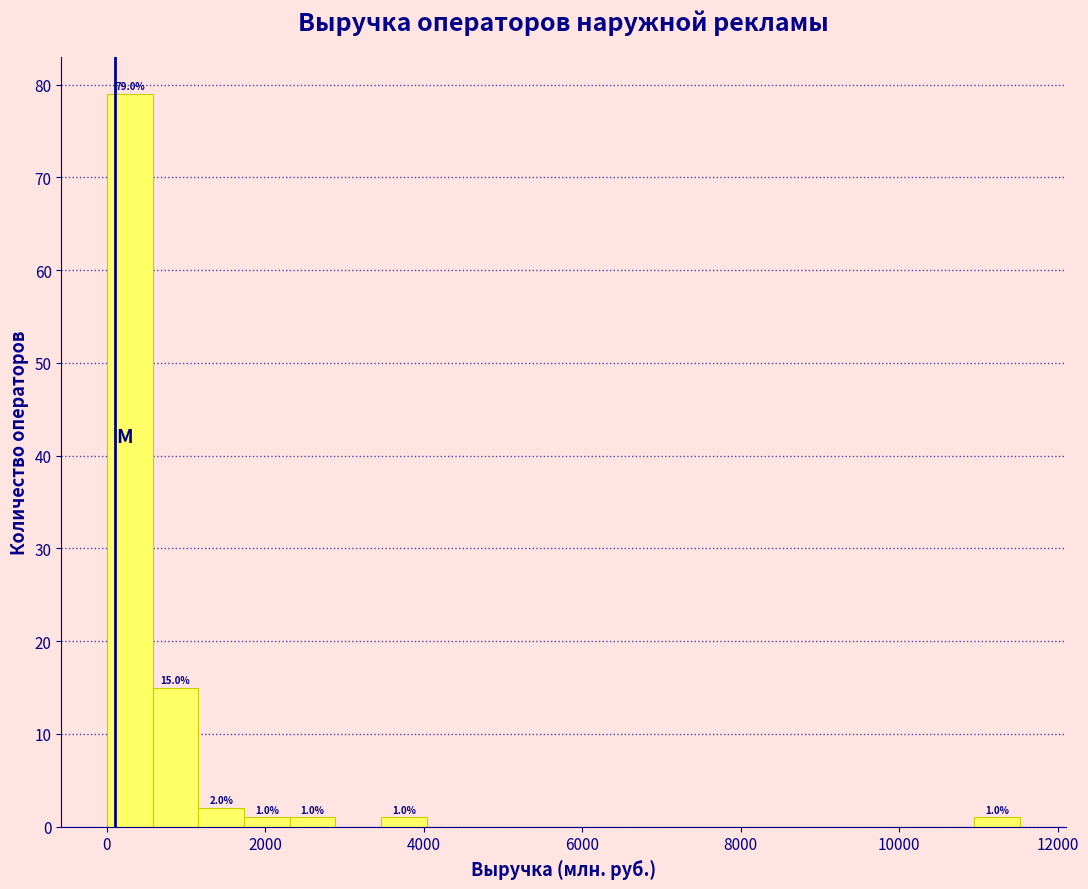

Around what value on the x-axis is the tallest bar? Give the approximate position of its centre, as read against the axis.

200